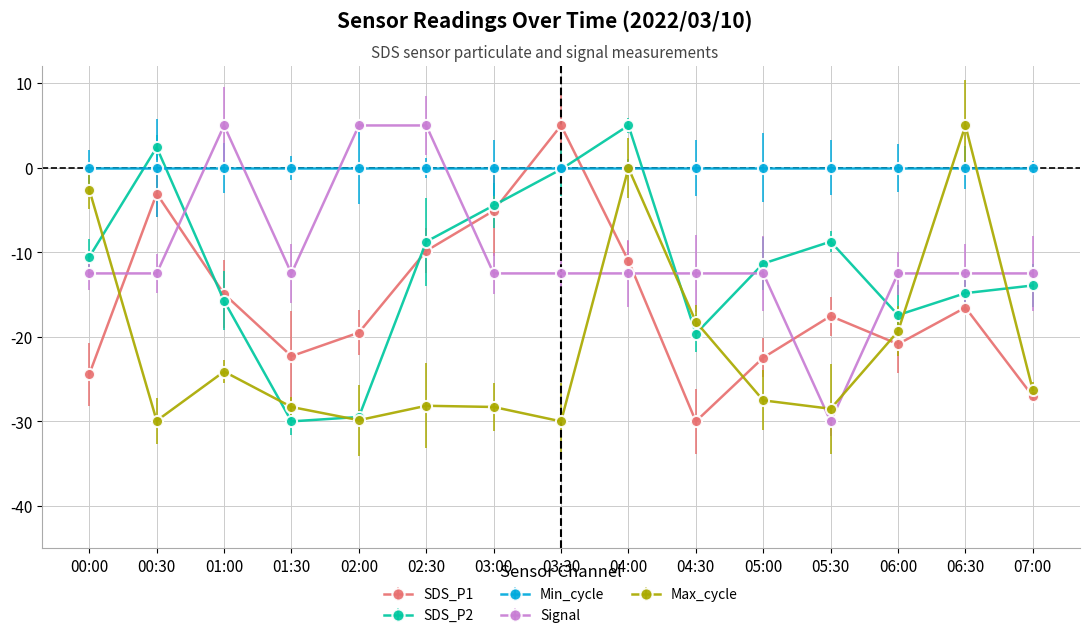

What is the lowest value of the Max_cycle series?

-30.0